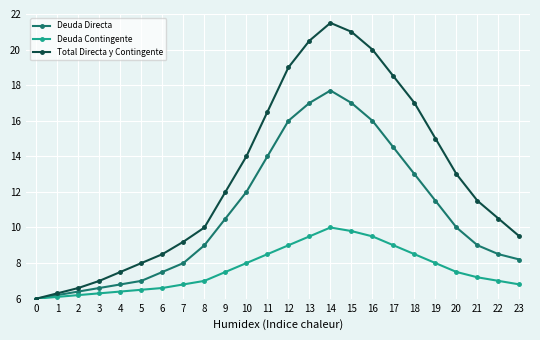

Is this an area chart (filled region under the line)?

No